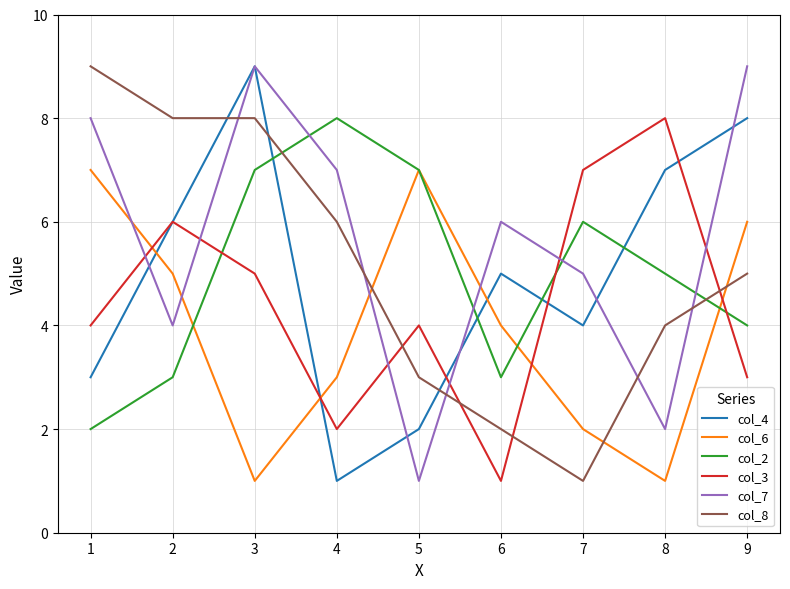

What is the maximum value shown in the chart?

9